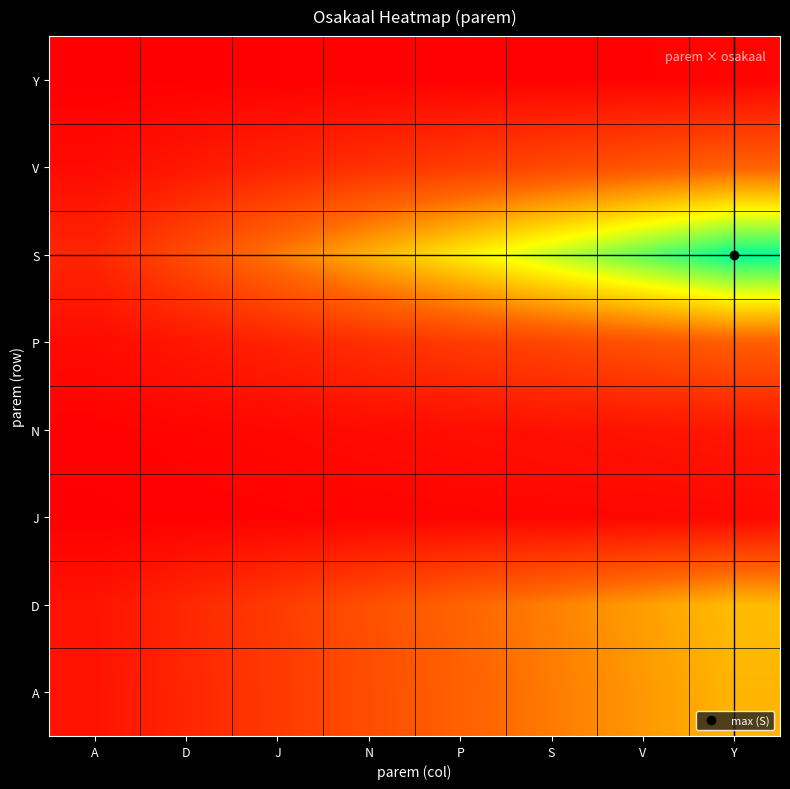

Between V and Y, which series saw the biggest shift?

S